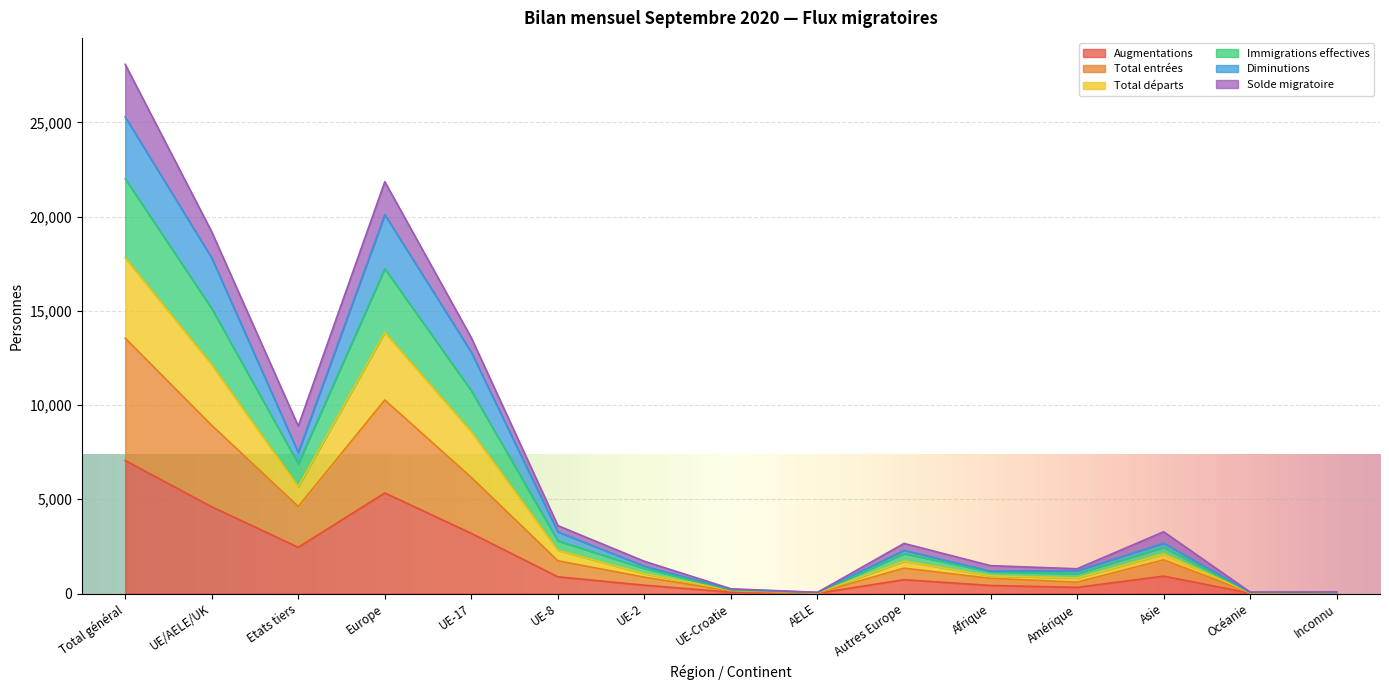

At which label does Augmentations reach its peak?

Total général